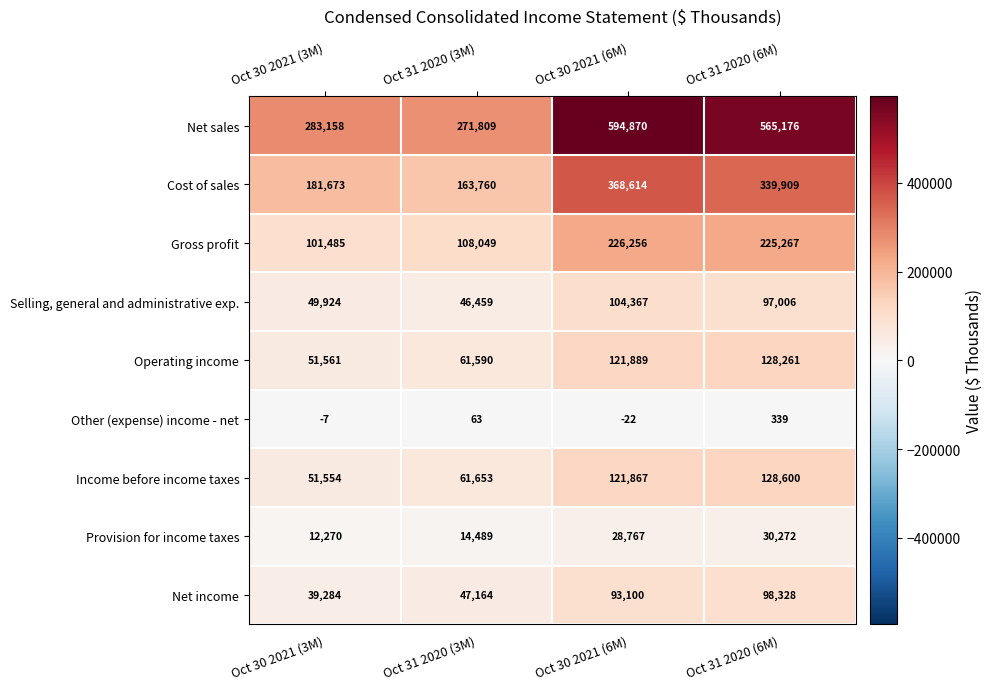

What is the difference between the maximum and minimum values in the Operating income series?

76700